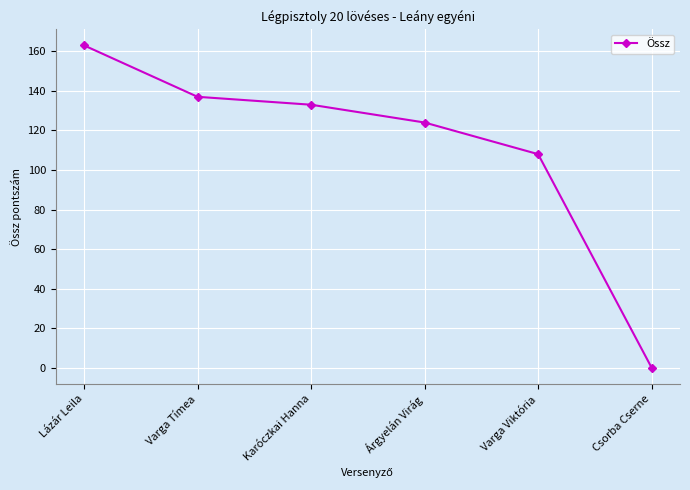

What is the label of the 6th point from the left?

Csorba Cserne